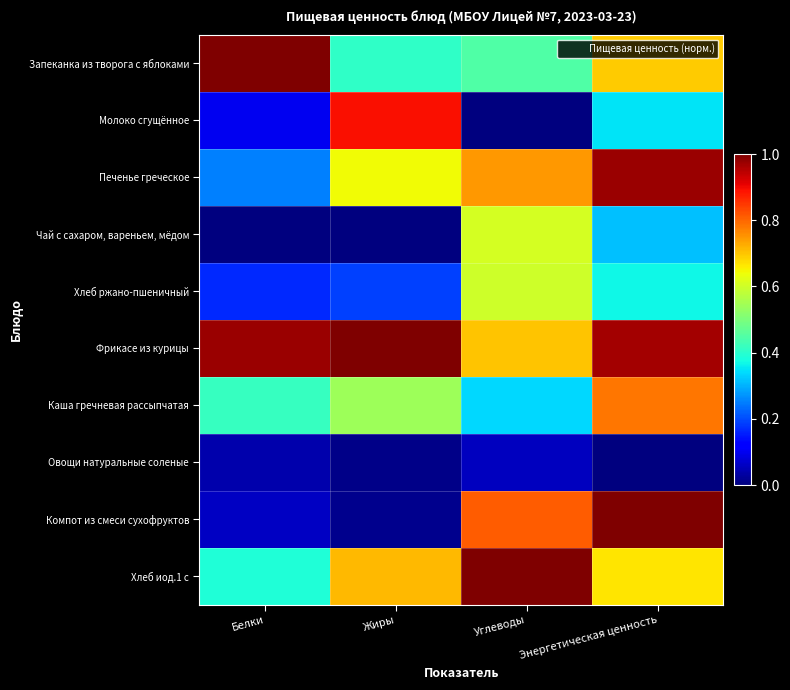

At Белки, list the series in order from largest to smallest.

Запеканка из творога с яблоками, Фрикасе из курицы, Каша гречневая рассыпчатая, Хлеб иод.1 с, Печенье греческое, Хлеб ржано-пшеничный, Молоко сгущённое, Компот из смеси сухофруктов, Овощи натуральные соленые, Чай с сахаром, вареньем, мёдом